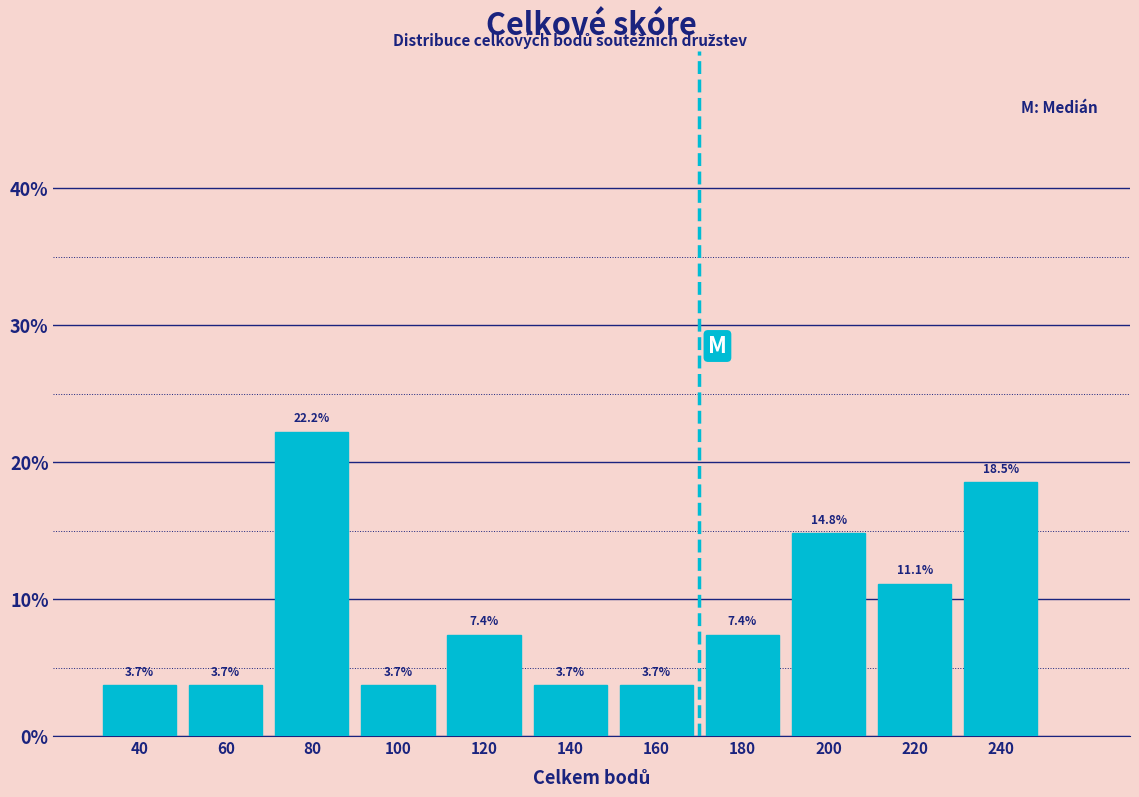

Which range on the x-axis has the tallest bar?

70 to 90